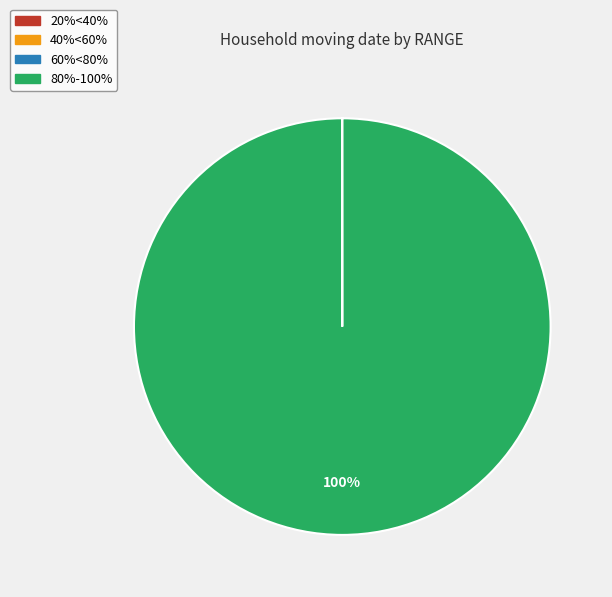

To the nearest percent, what is the average slice percentage?

25%